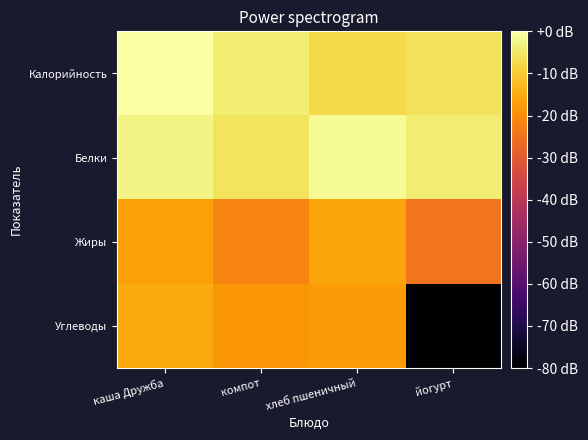

Reading right to left, what are all the values shown in this chart?

Калорийность: йогурт=-6.1	хлеб пшеничный=-7.8	компот=-4.2	каша Дружба=0.0
Белки: йогурт=-4.2	хлеб пшеничный=-1.5	компот=-5.7	каша Дружба=-2.7
Жиры: йогурт=-24.6	хлеб пшеничный=-16.1	компот=-21.6	каша Дружба=-16.8
Углеводы: йогурт=-84.6	хлеб пшеничный=-17.6	компот=-18.6	каша Дружба=-15.0